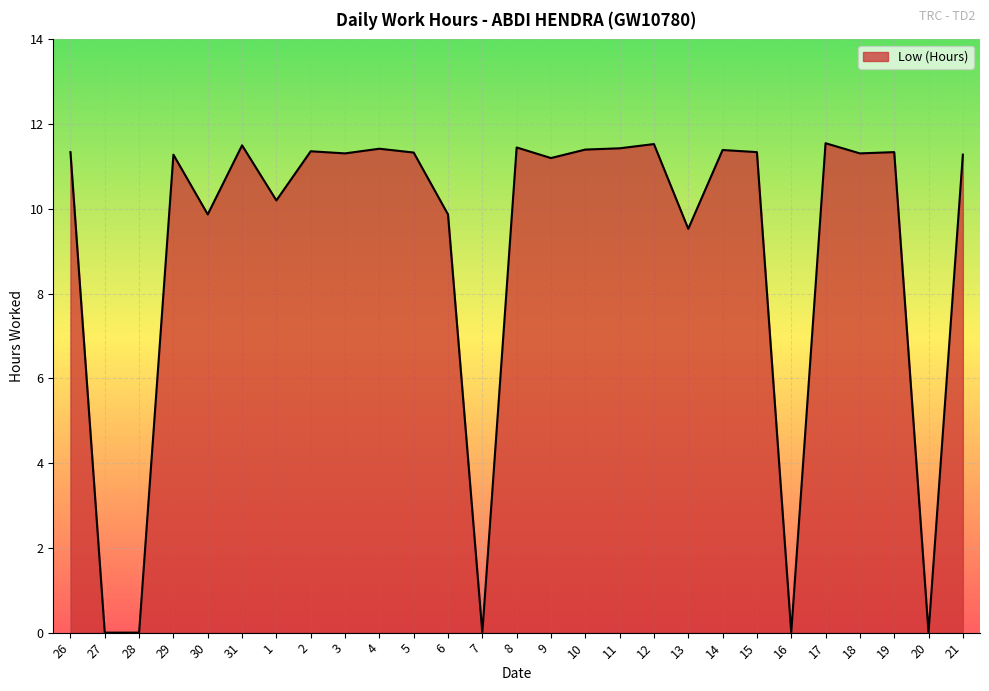

Approximately how many times larger is the value at 12 compared to 4?

1.0